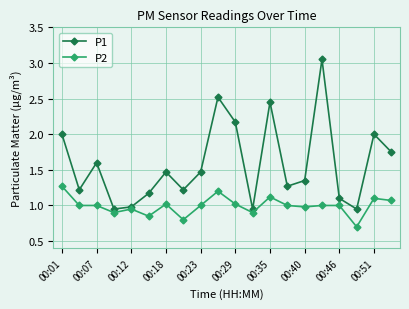

What is the minimum value for P2?

0.7